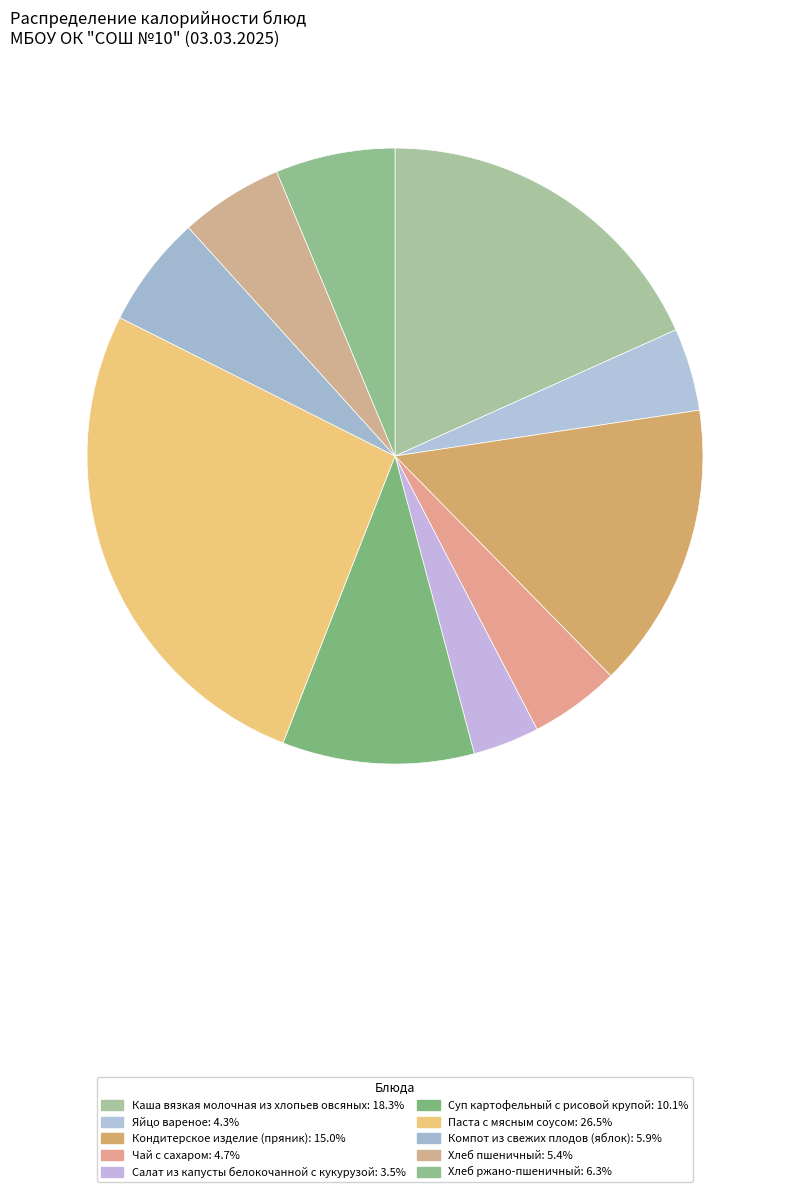

How many segments does this pie chart have?

10